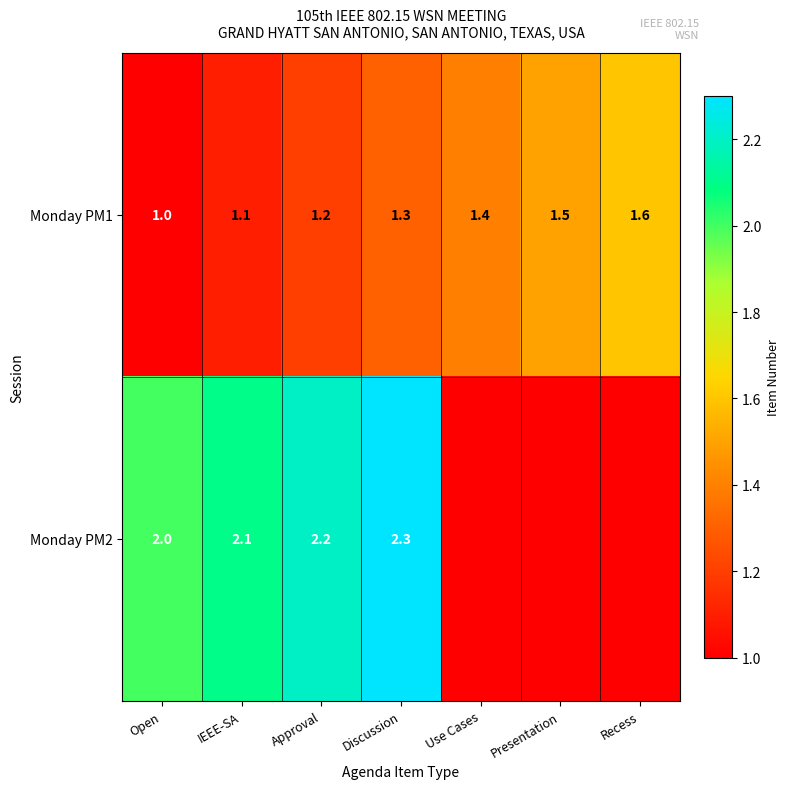

What is the minimum value for Monday PM1?

1.0